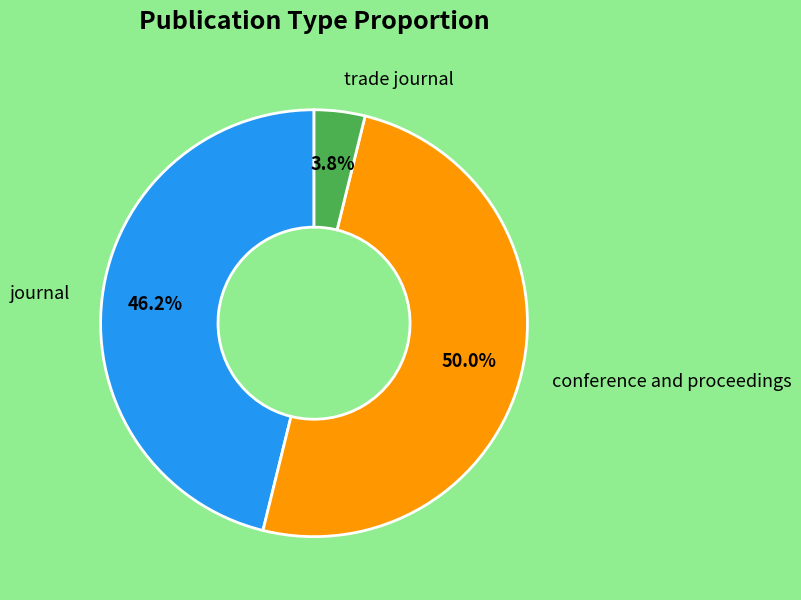

To the nearest percent, what is the combined percentage of journal and trade journal?

50%